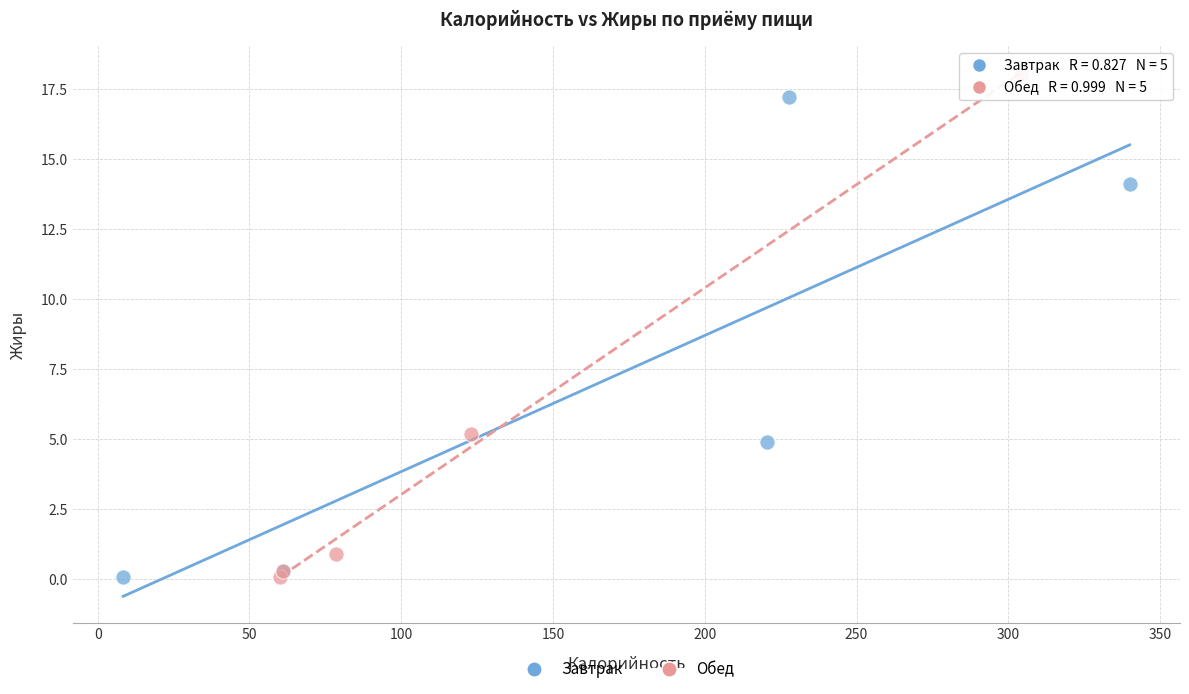

Which series contains the highest Y value?

Обед